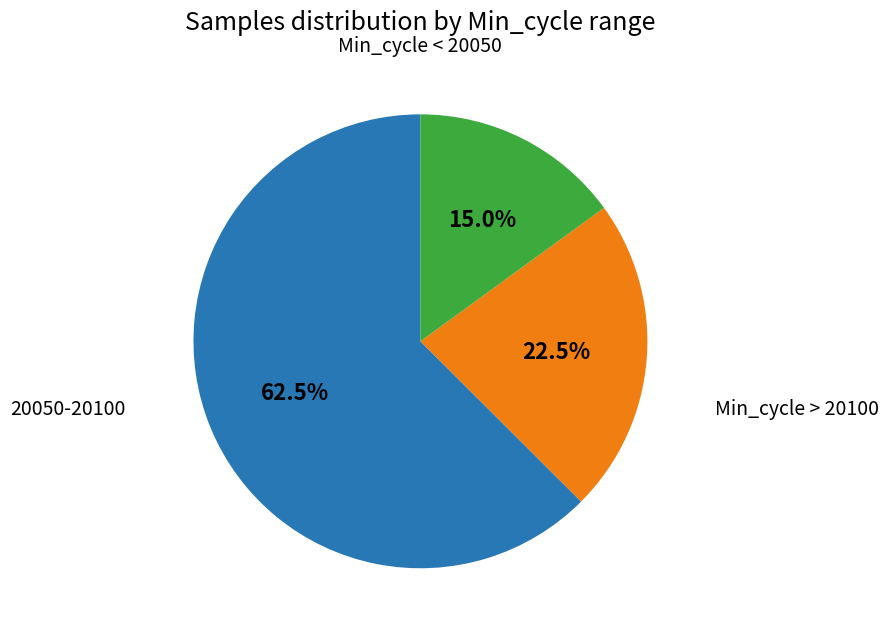

Is there any slice that represents more than half of the pie?

Yes